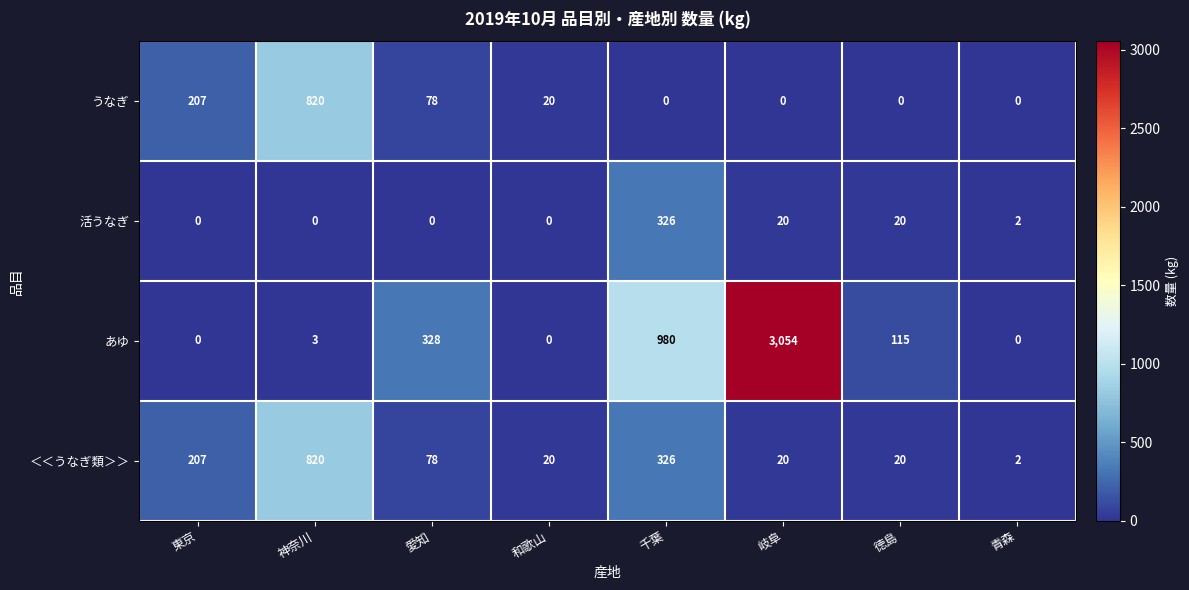

Which series has the largest total across all categories?

あゆ